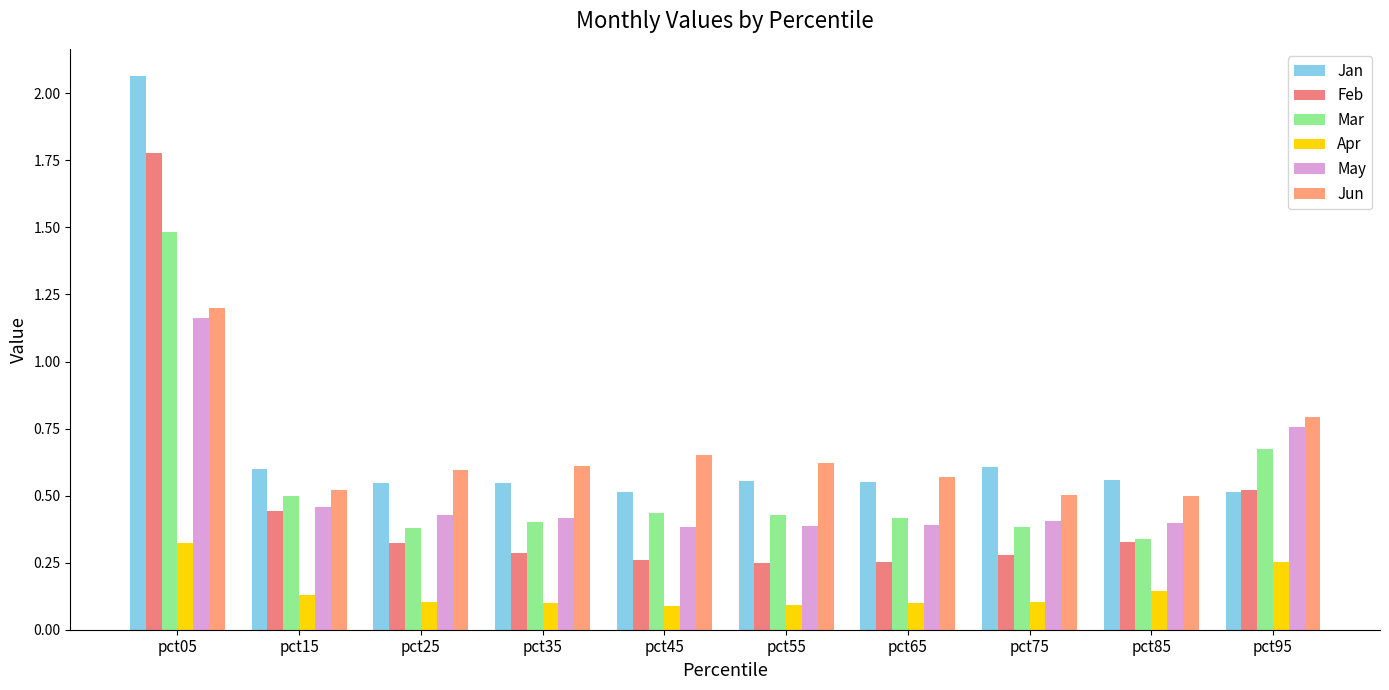

What are all the series names shown in the legend?

Jan, Feb, Mar, Apr, May, Jun